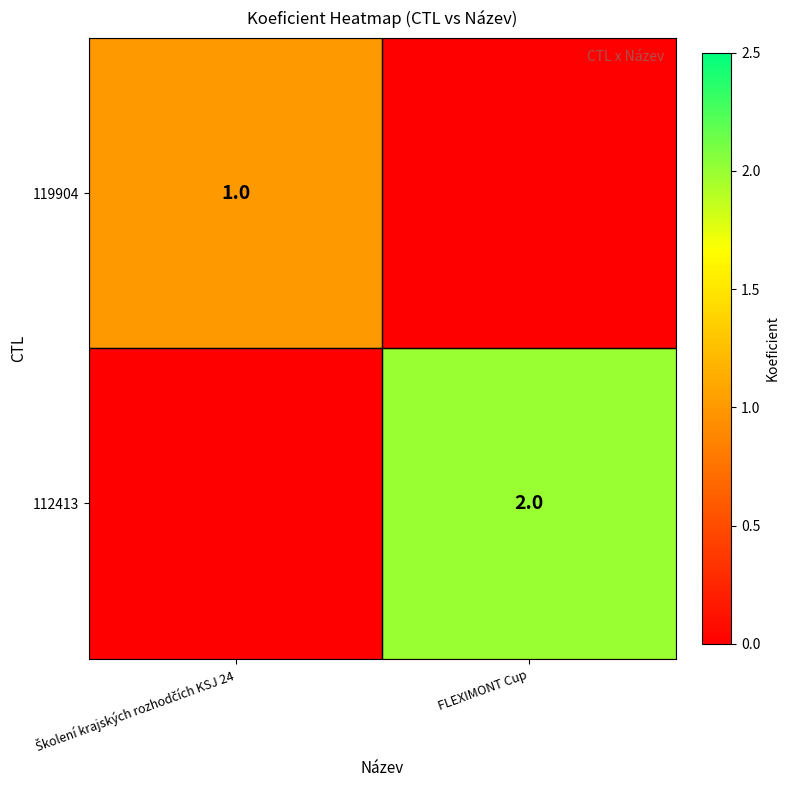

True or false: 112413 has a value of 1 at FLEXIMONT Cup.

False